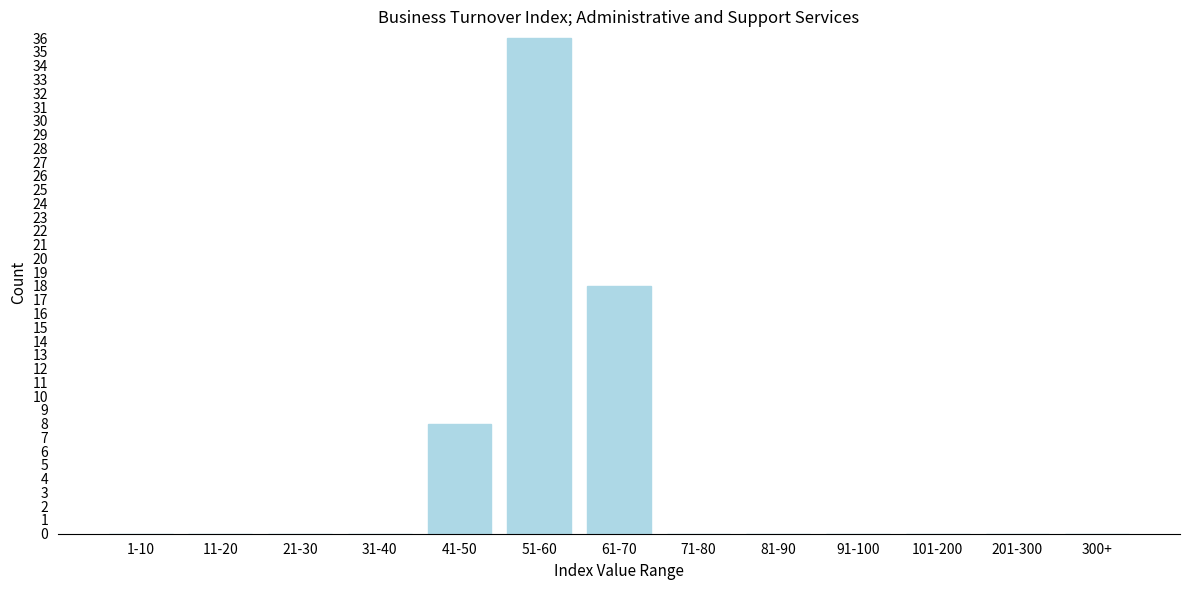

Reading left to right, what are all the values shown in this chart?

1-10=0	11-20=0	21-30=0	31-40=0	41-50=8	51-60=36	61-70=18	71-80=0	81-90=0	91-100=0	101-200=0	201-300=0	300+=0